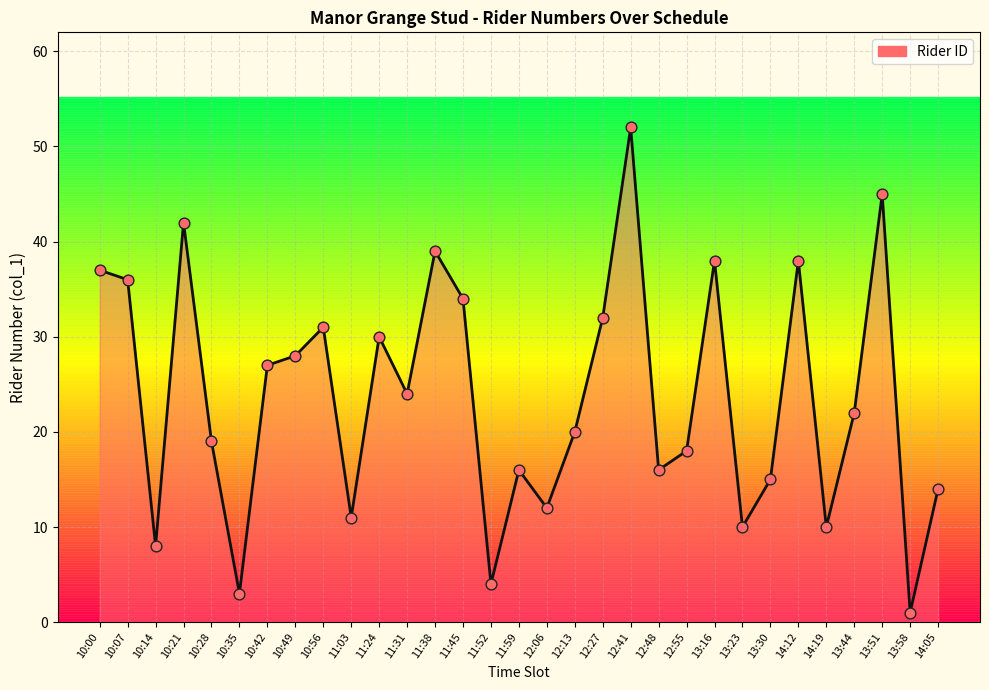

Which has a higher value, 11:59 or 11:24?

11:24